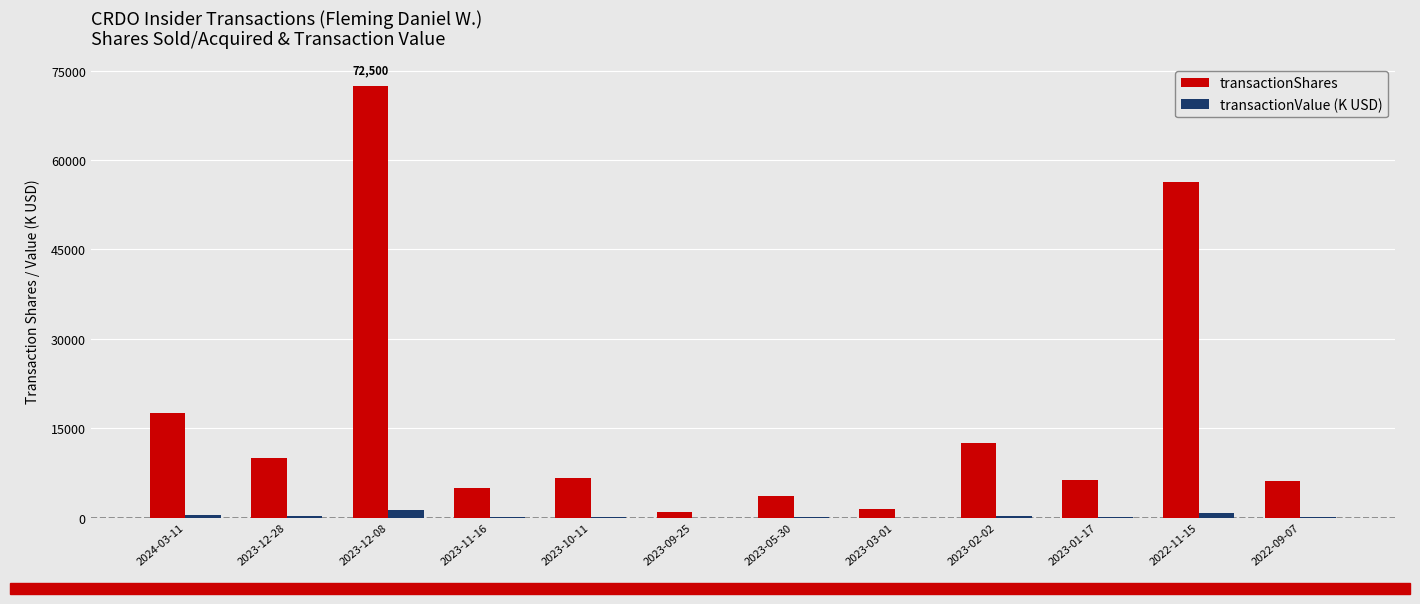

At which category is the sum across all series the highest?

2023-12-08